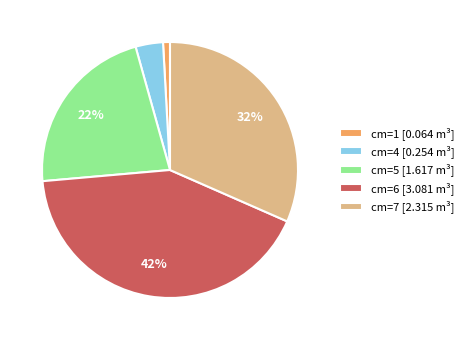

Which has a higher value, cm=1 [0.064 m³] or cm=4 [0.254 m³]?

cm=4 [0.254 m³]